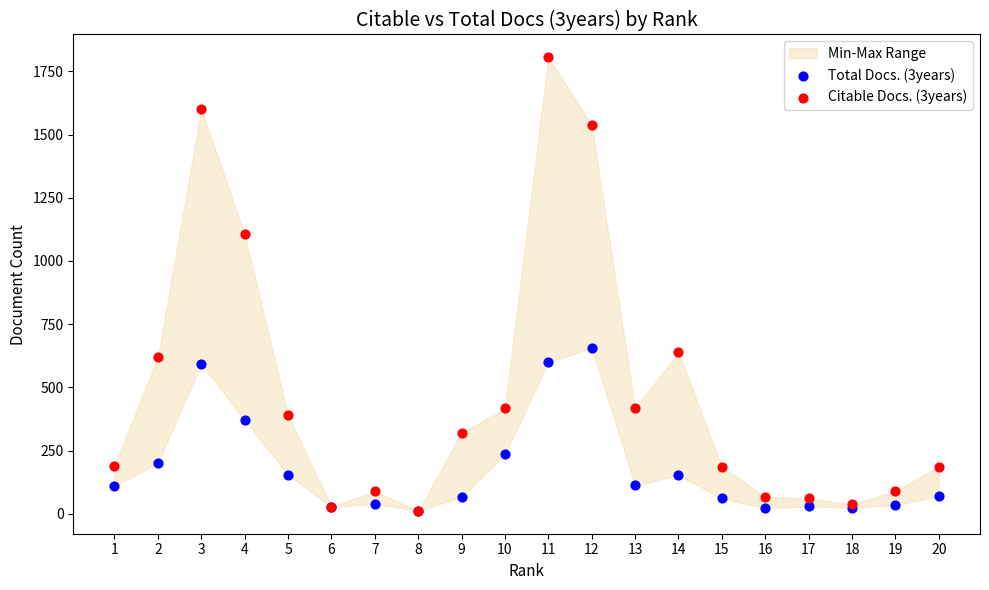

Across all series, what Y value is closest to 908?

1105